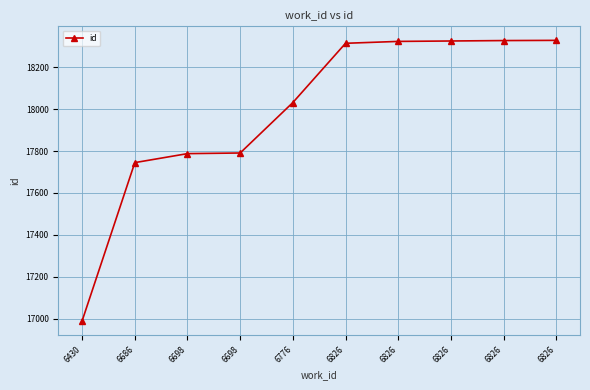

The value at 6686 is 17745. True or false?

True